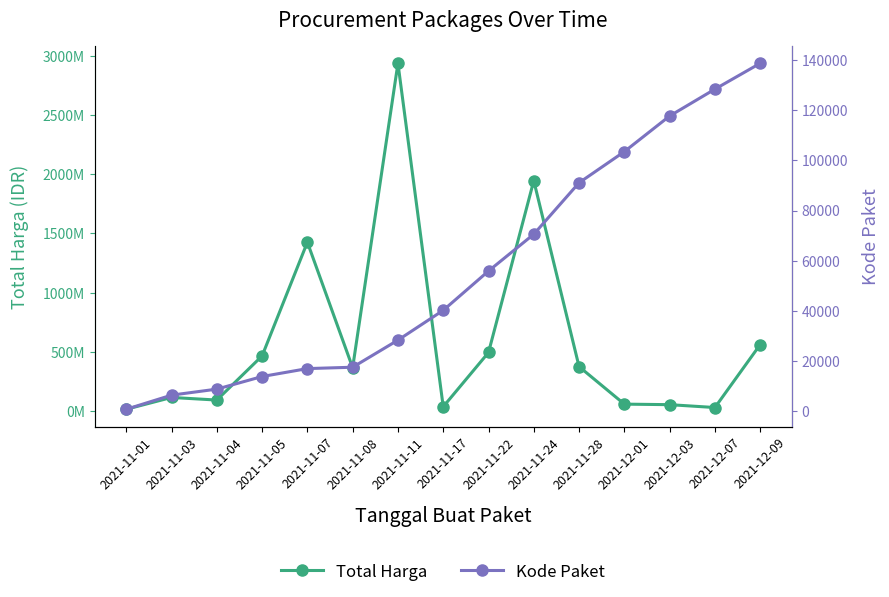

How many series are shown in this chart?

2